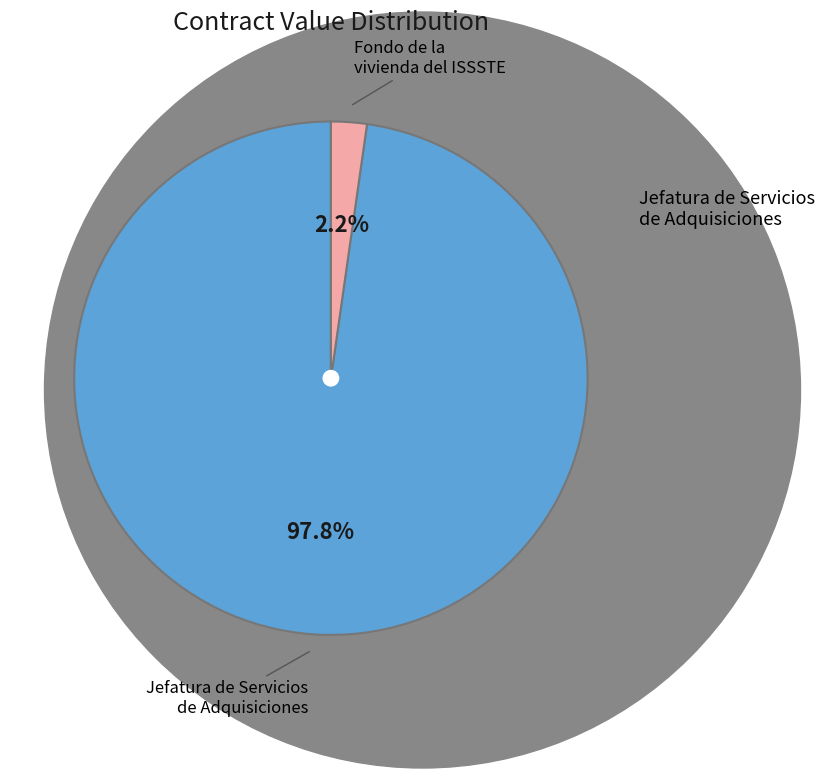

Is there any slice that represents more than half of the pie?

Yes